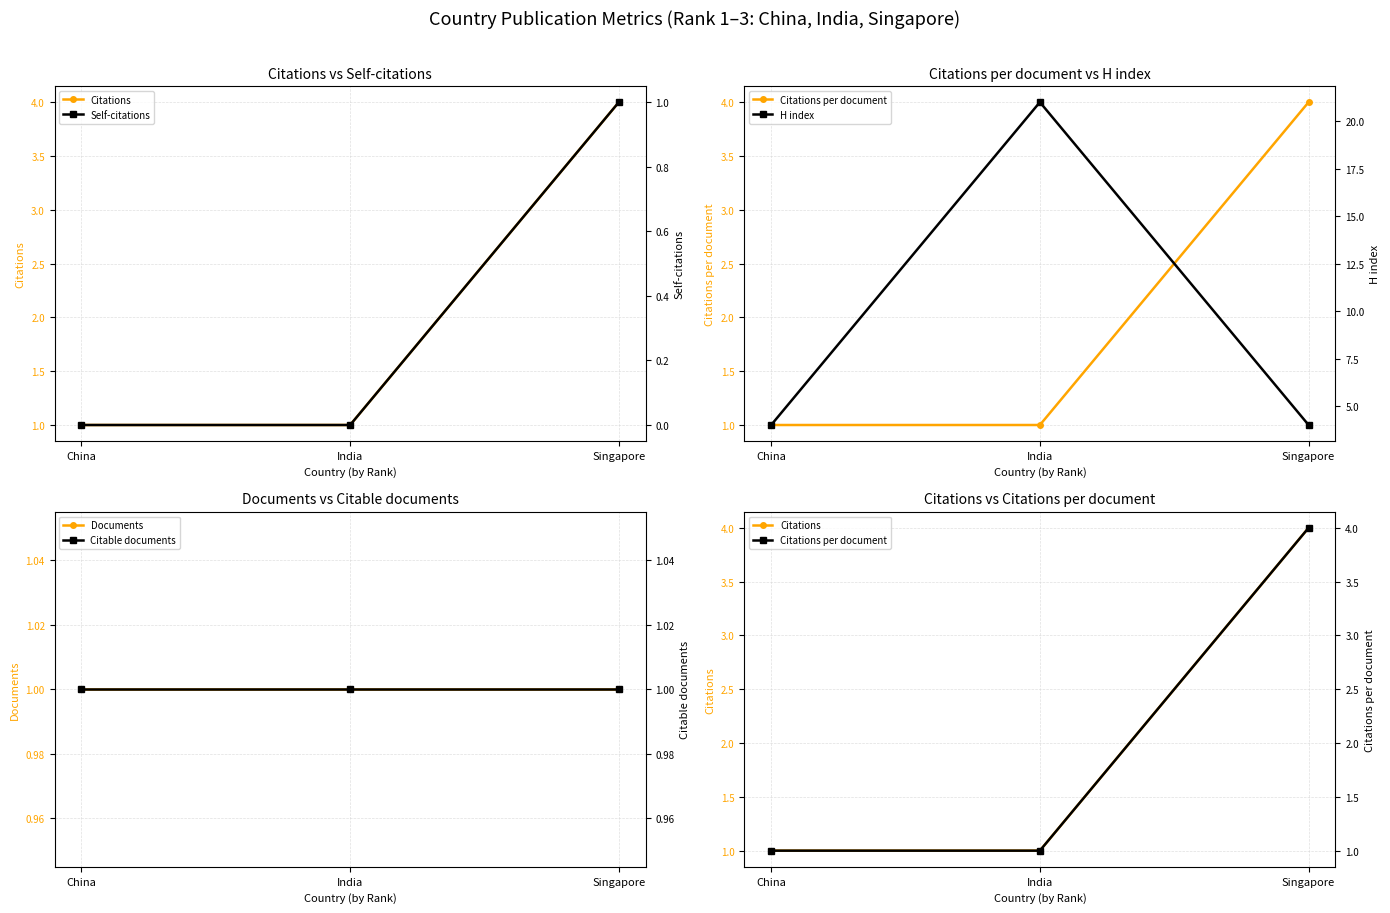

What is the average value of the Citations series?

2